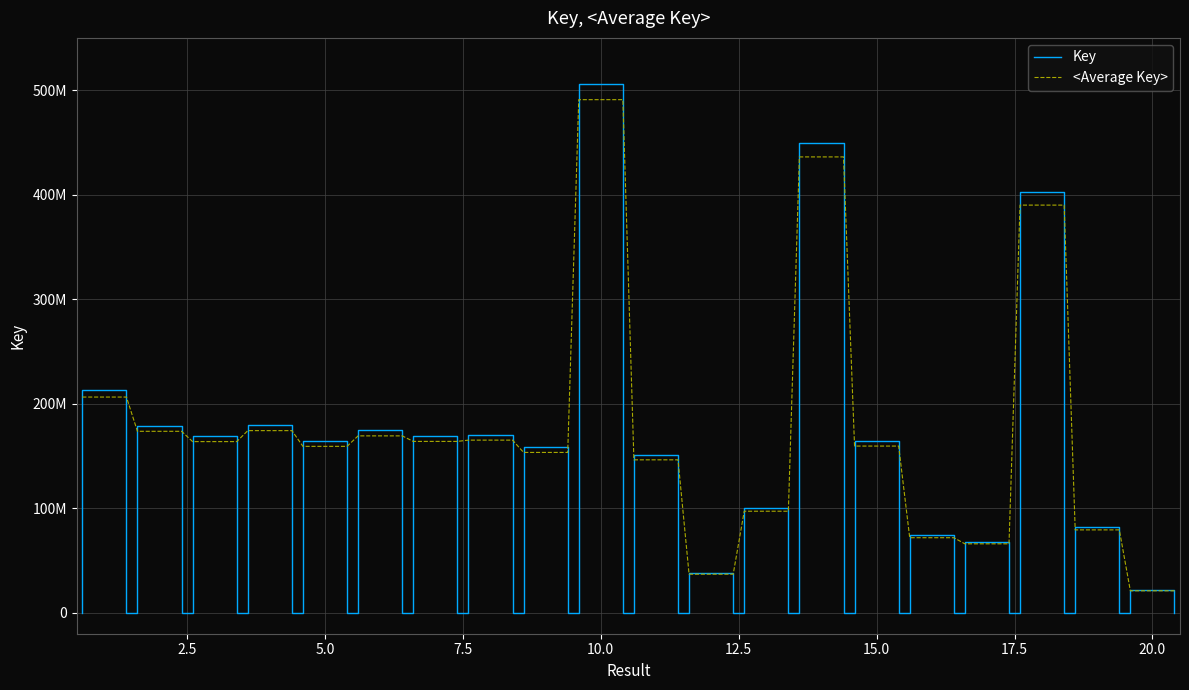

Rank the categories by value from lowest to highest.

20, 12, 17, 16, 19, 13, 11, 9, 5, 15, 3, 7, 8, 6, 2, 4, 1, 18, 14, 10